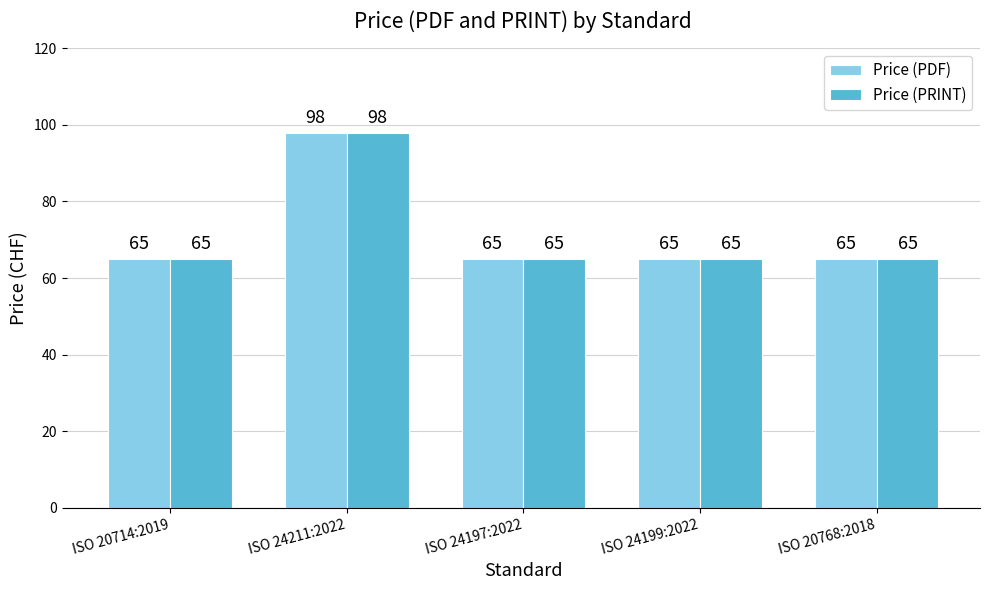

Which category has the highest value in the Price (PRINT) series?

ISO 24211:2022